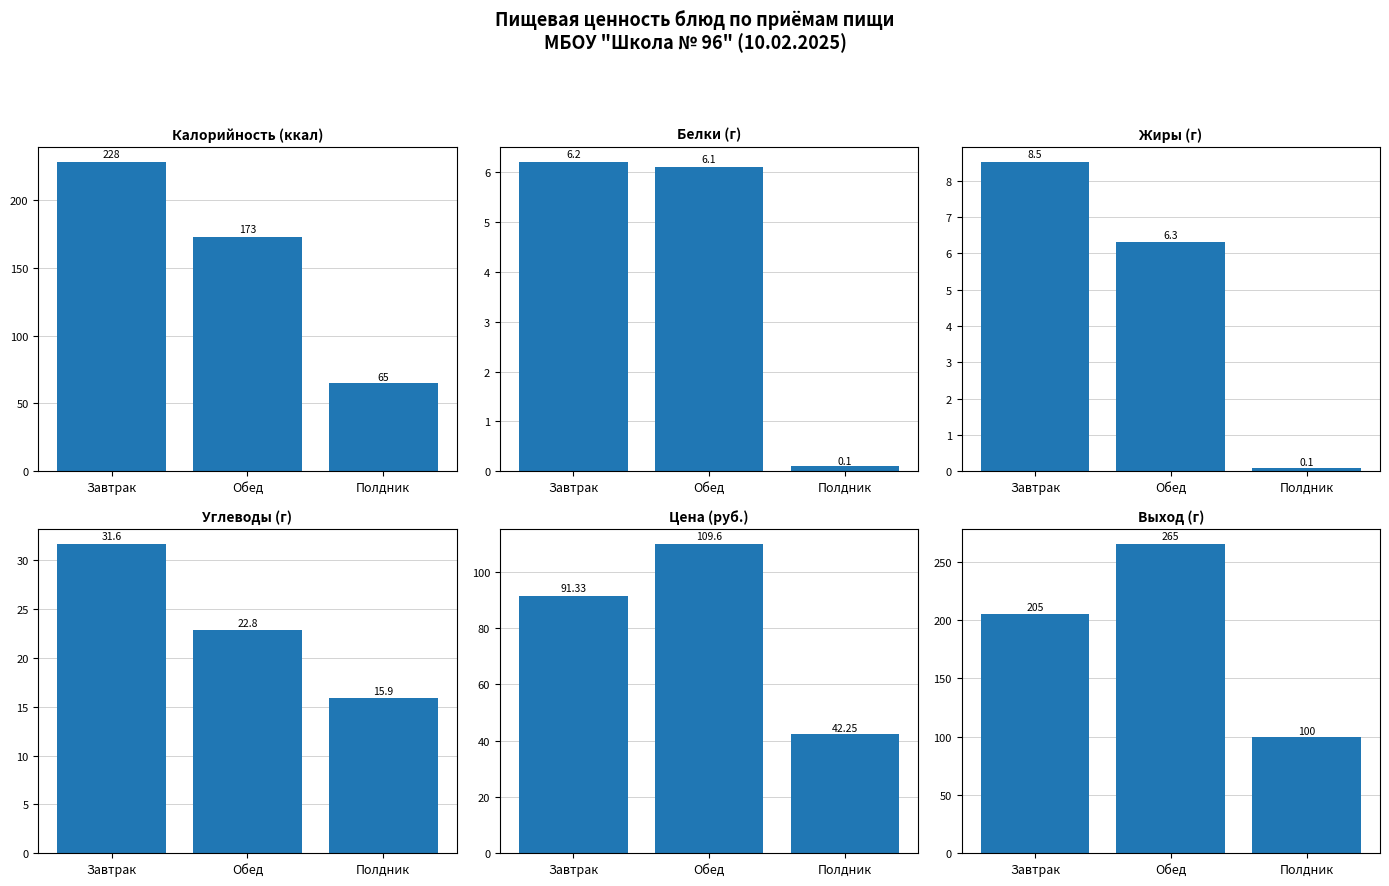

How many series are shown in this chart?

6